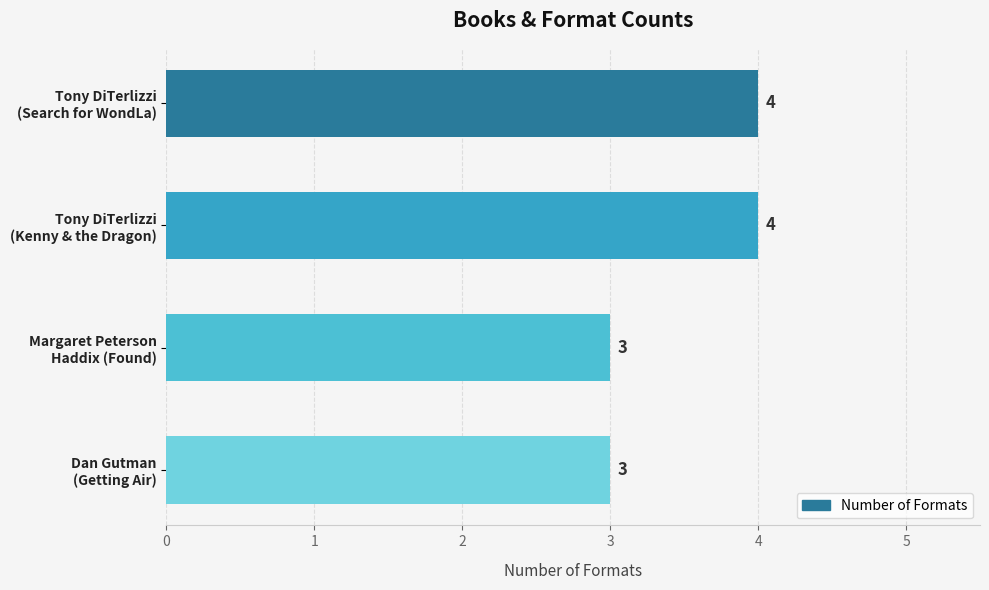

How many values are between 3 and 4?

4